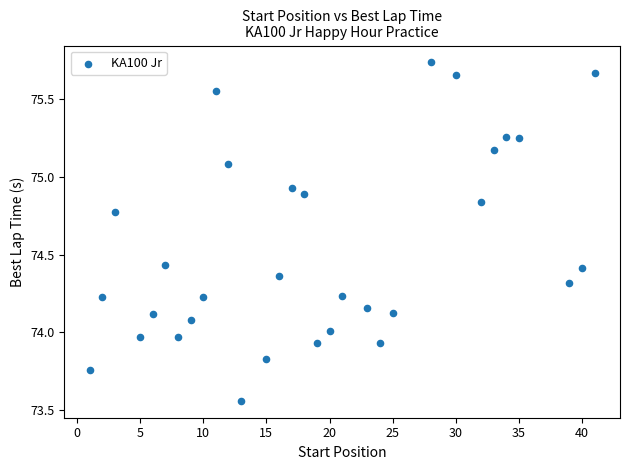

What is the range of X values (max minus min)?

40.0